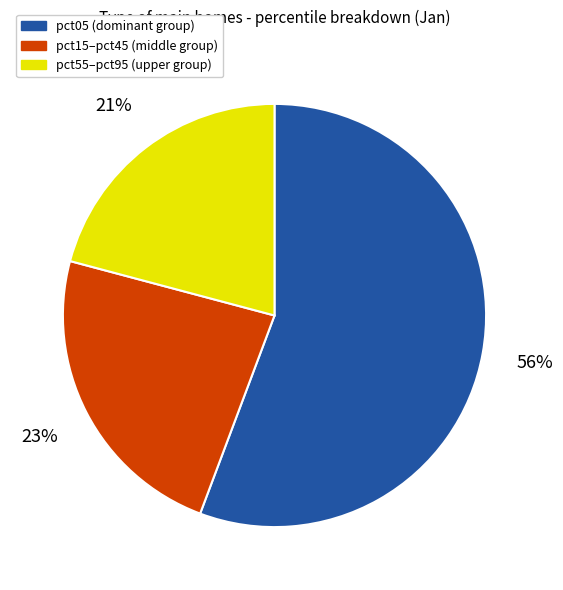

To the nearest percent, what is the average slice percentage?

33%